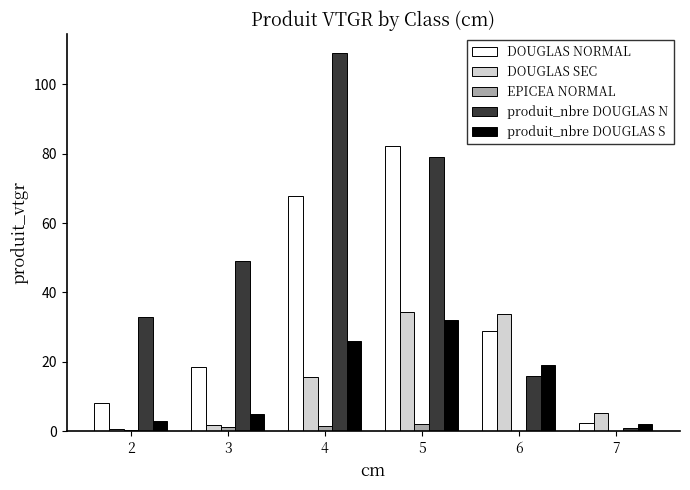

Is it true that produit_nbre DOUGLAS N equals 16.0 at 6?

True